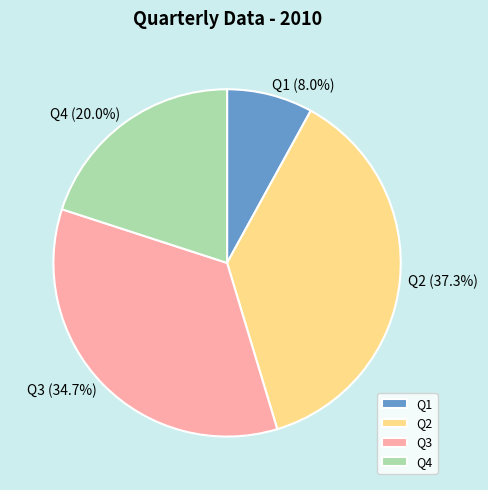

Count the number of slices in the pie.

4